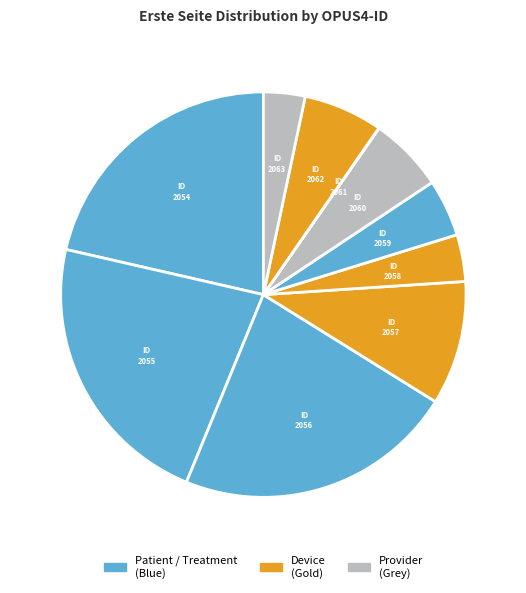

Does any single category account for the majority?

No